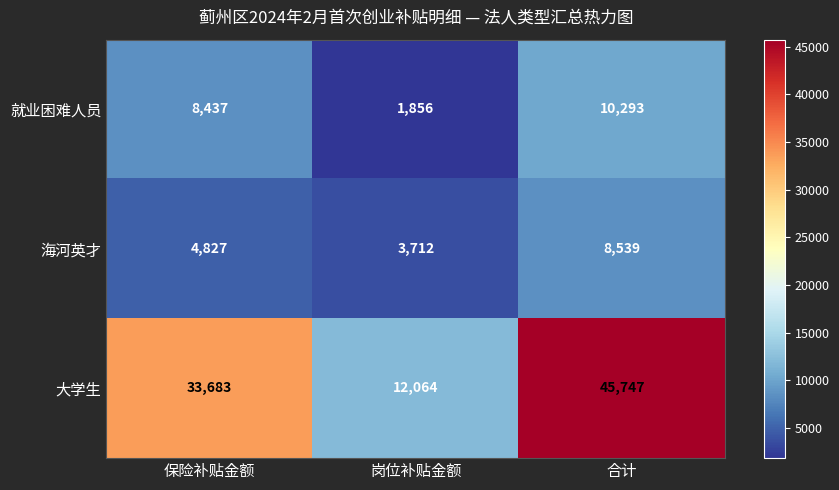

How many categories are shown in the chart?

3